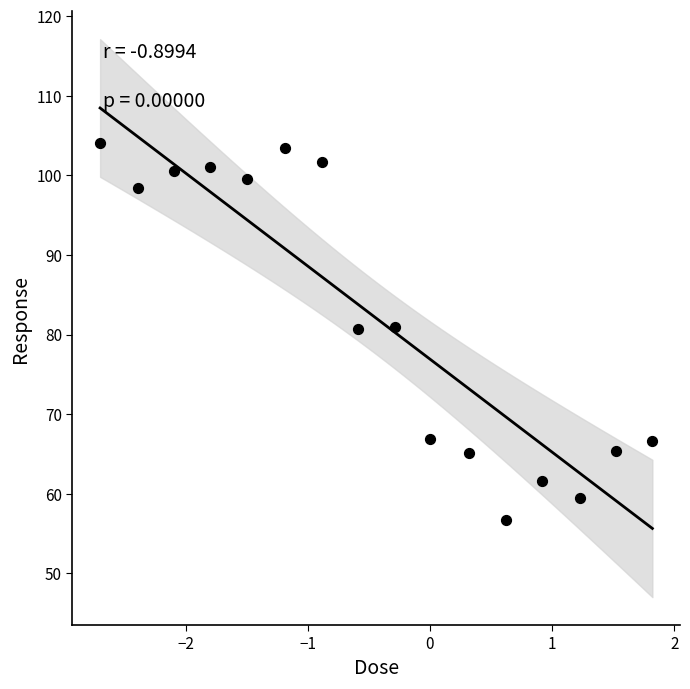

What is the range of Y values (max minus min)?

47.4